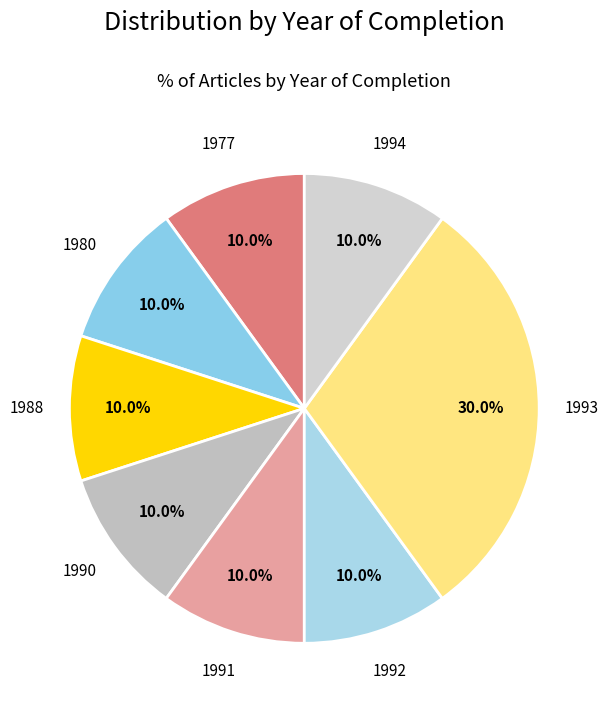

To the nearest percent, what percentage of the pie is 1992?

10%